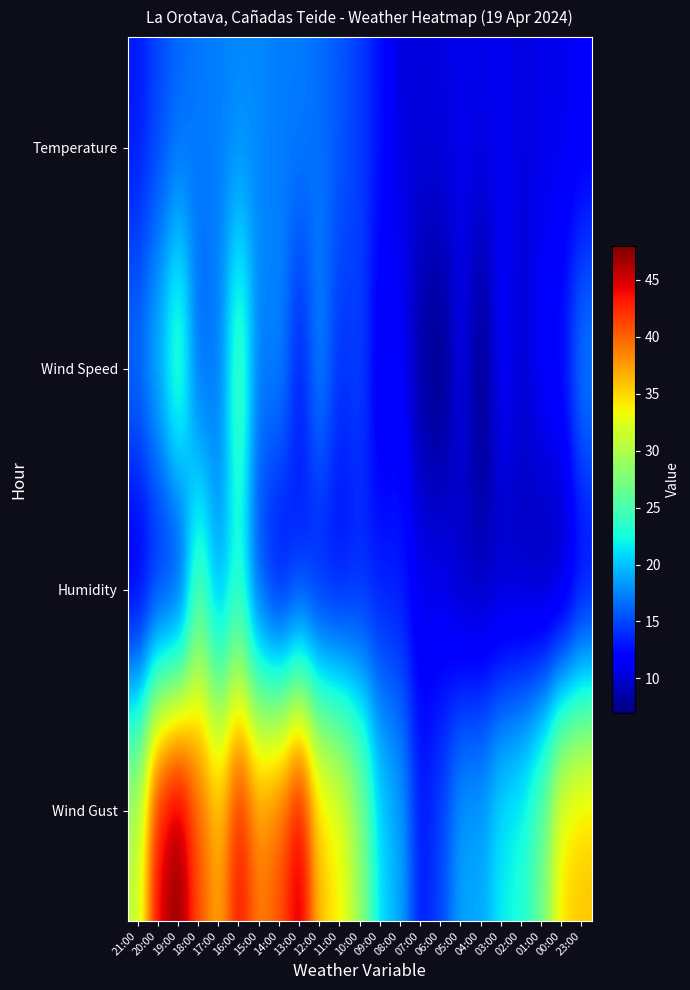

What is the smallest value displayed?

7.0